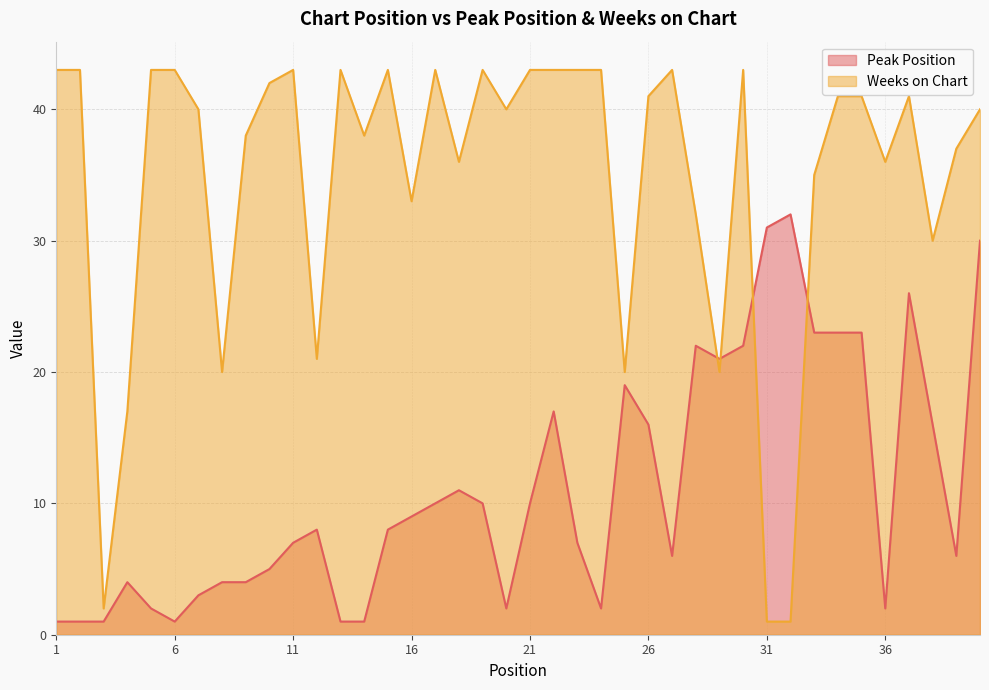

How many interior local valleys does the Peak Position series have?

7